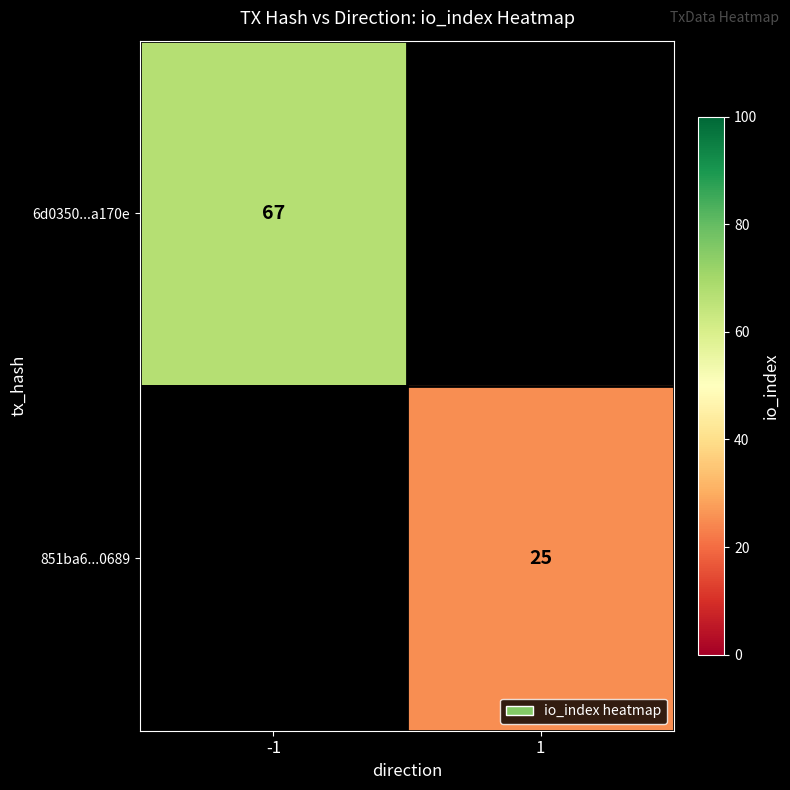

The value of 851ba6...0689 at 1 is 25. True or false?

True